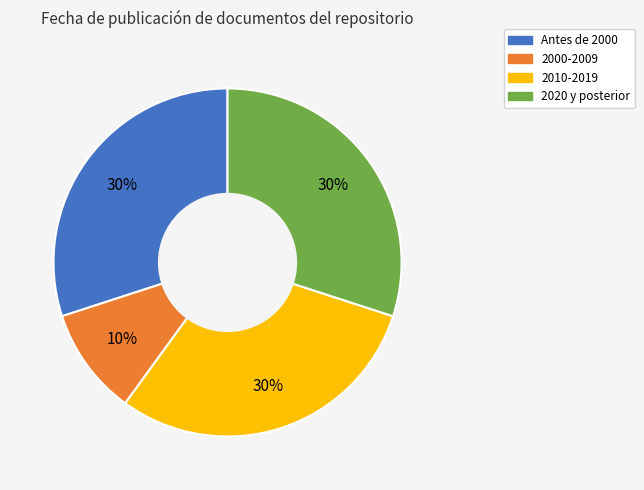

How many slices are in this pie chart?

4